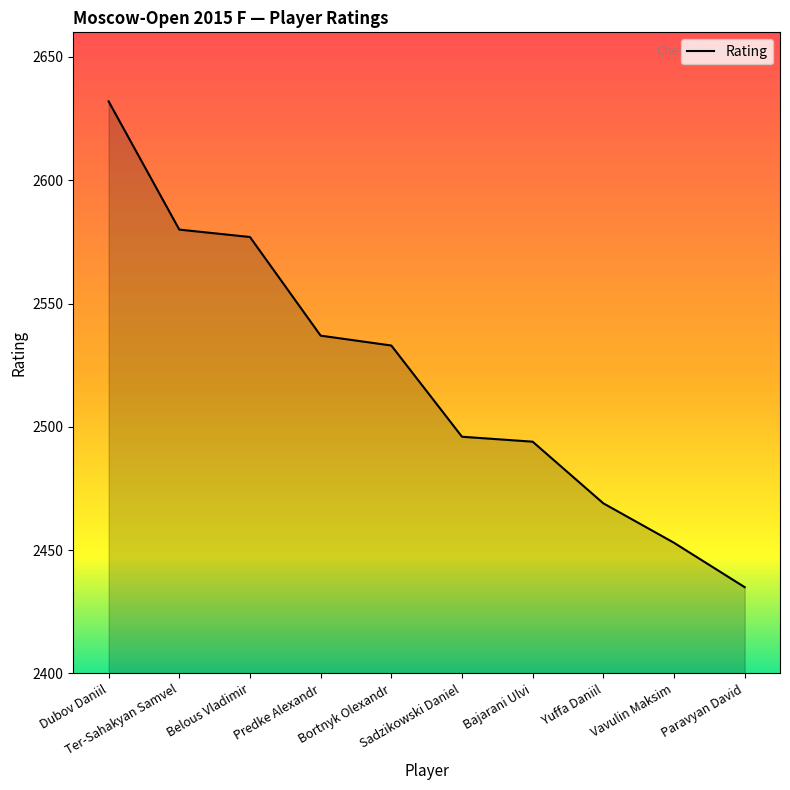

The value at Dubov Daniil is 4446. True or false?

False